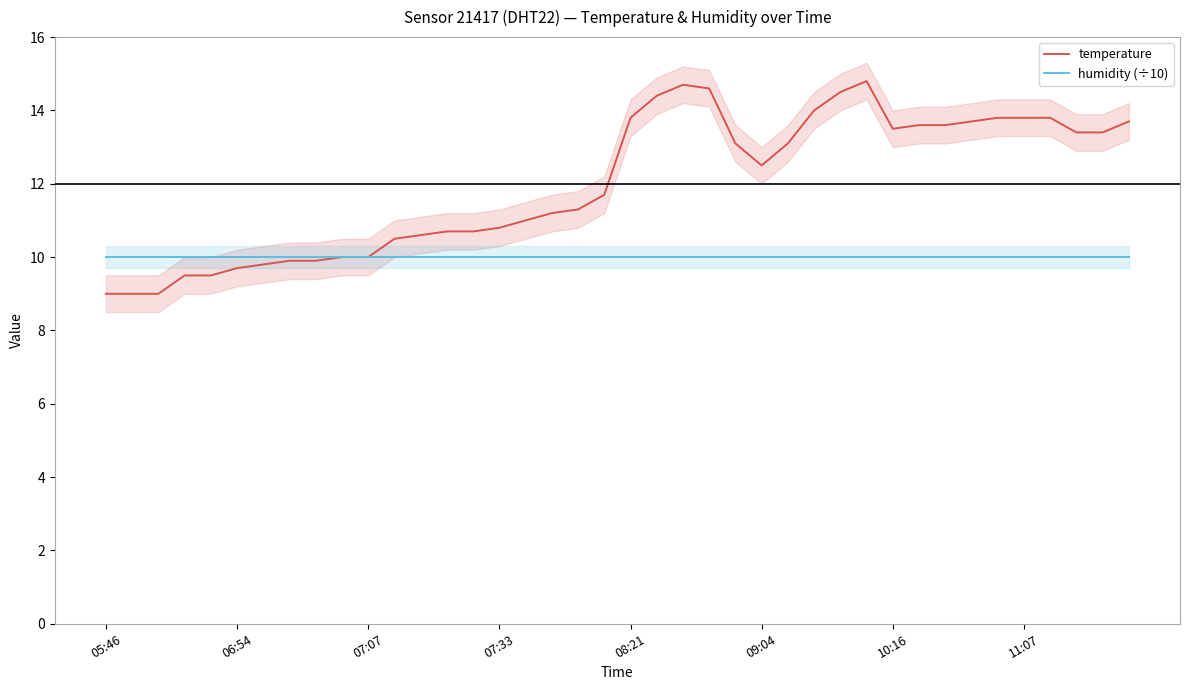

How many values in the temperature series are below 12?

20